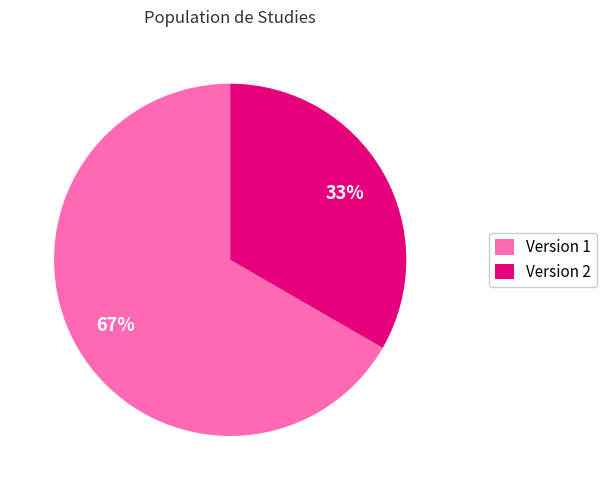

To the nearest percent, what portion does Version 2 represent?

33%